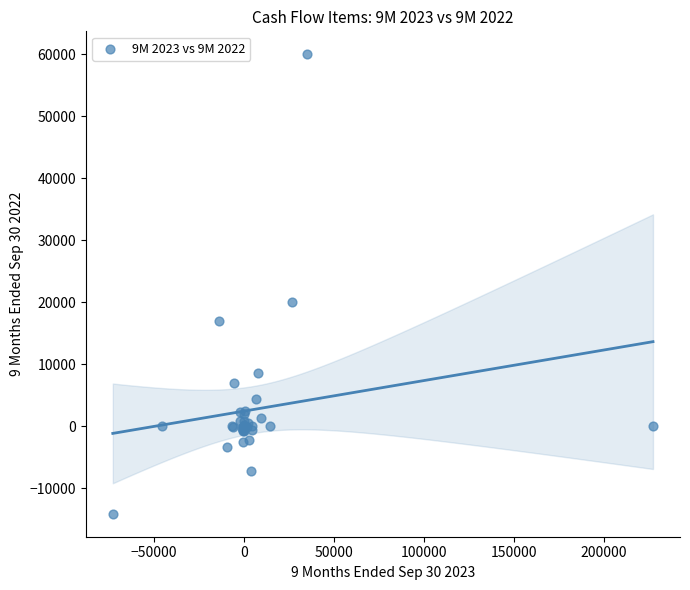

What Y value in the scatter plot is closest to 22937?

20063